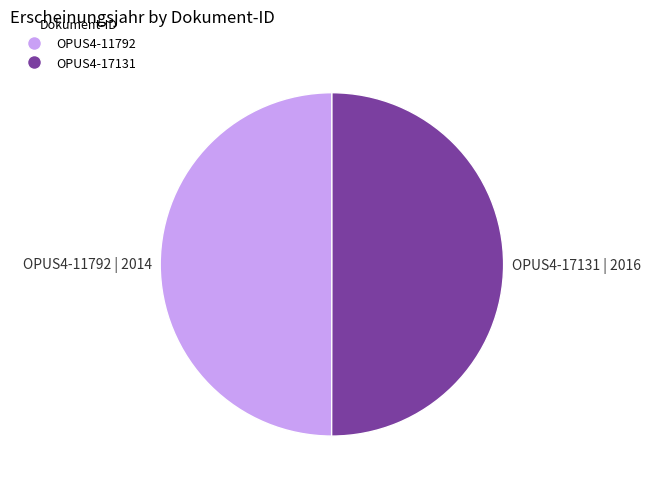

What is the ratio of the value at OPUS4-17131 | 2016 to the value at OPUS4-11792 | 2014?

1.0